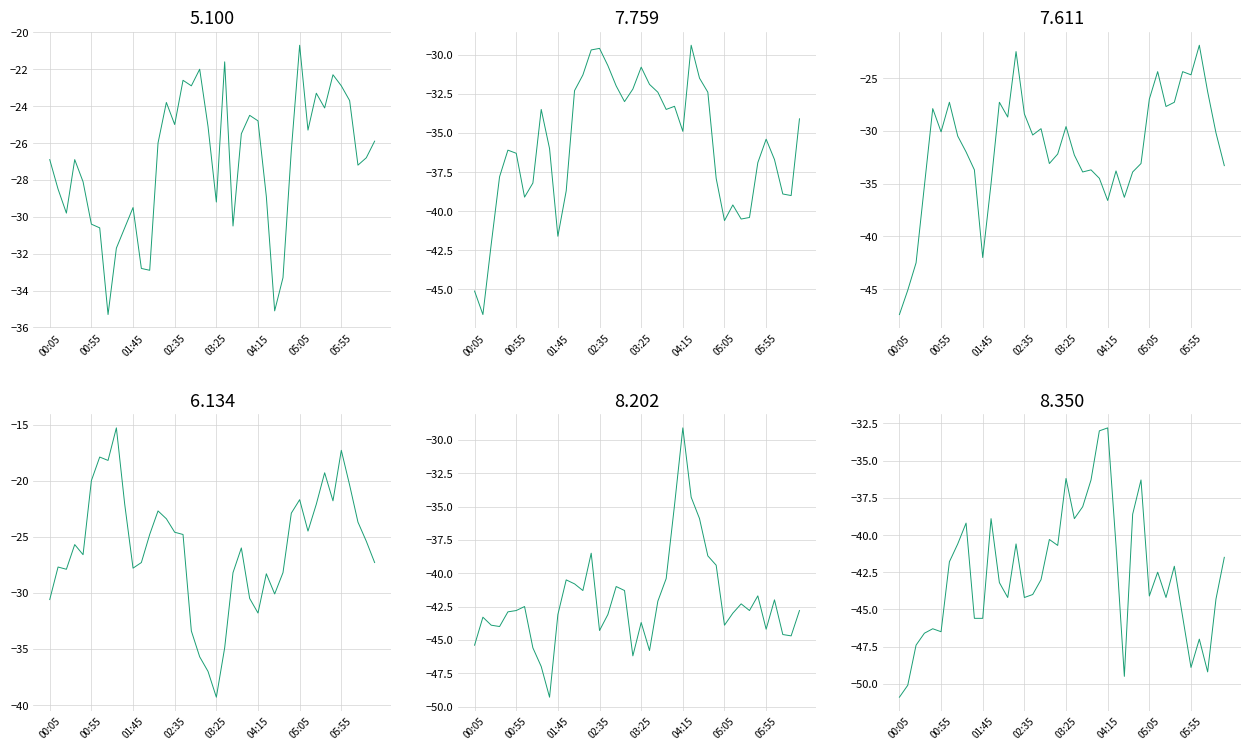

Which series has the largest total across all categories?

6.134